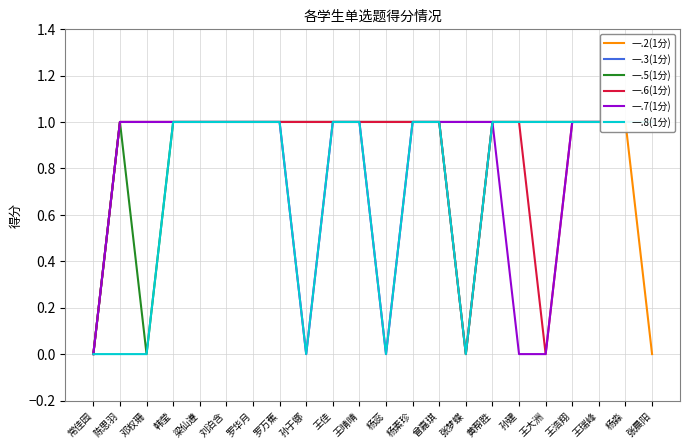

The value of 一.6(1分) at 孙建 is 1. True or false?

False